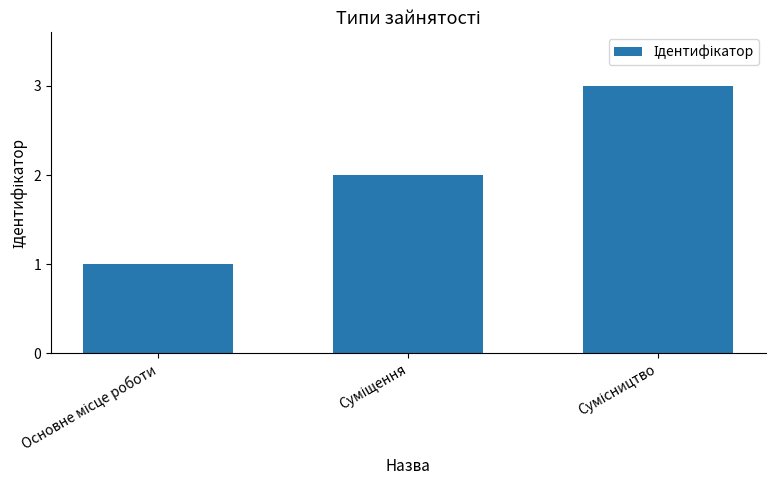

What is the greatest value displayed?

3